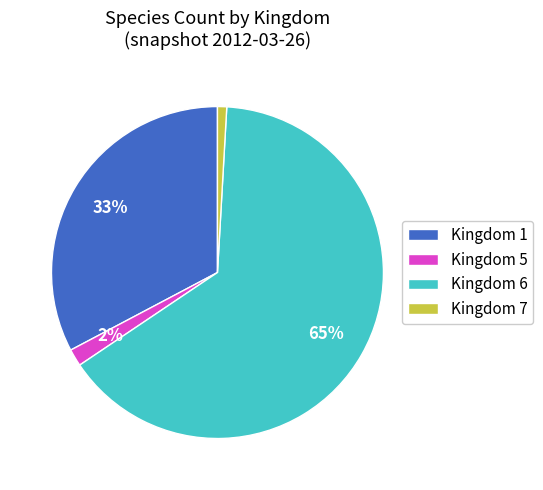

Which category accounts for the majority?

Kingdom 6